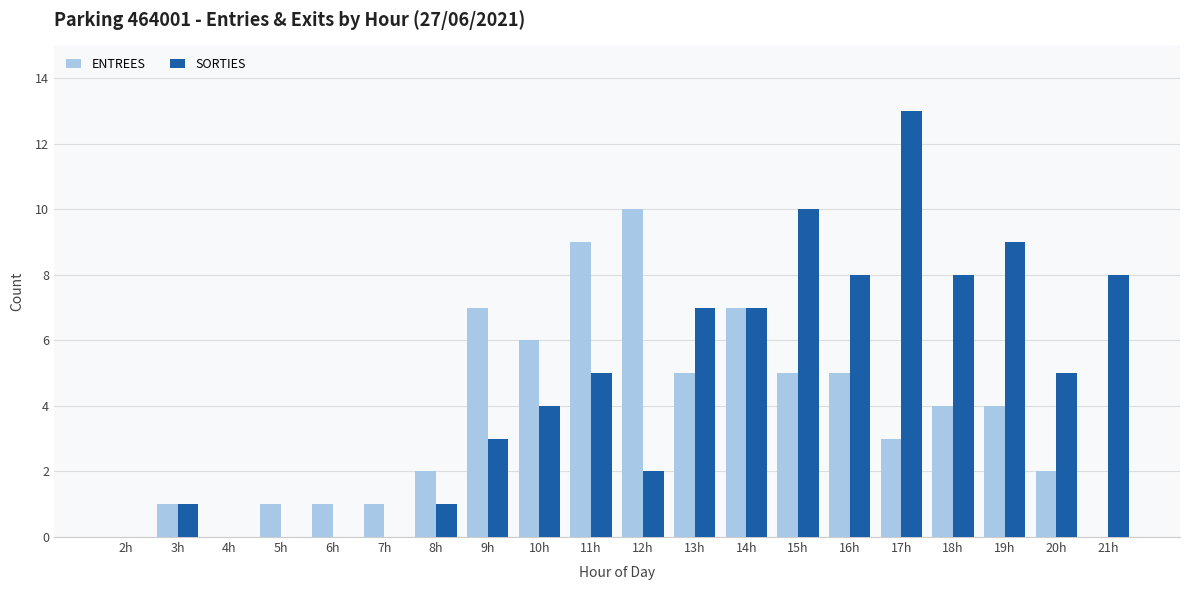

At which category does the chart reach its peak across all series?

17h